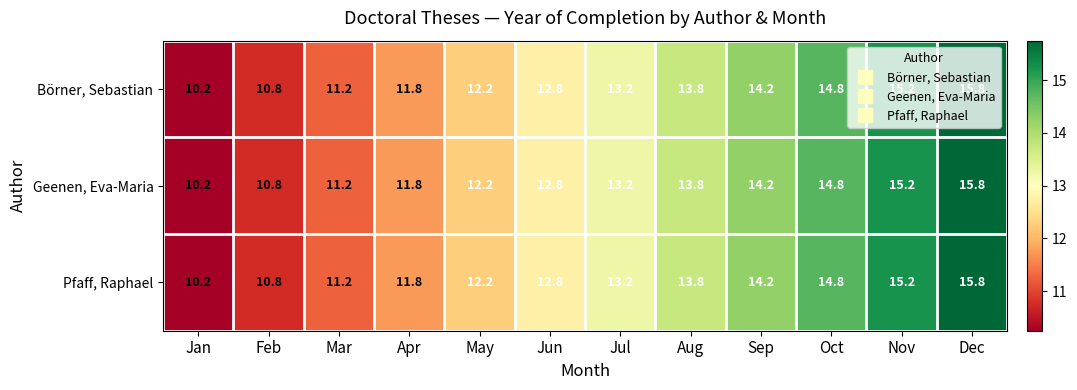

Where does the Pfaff, Raphael series first go above 13?

Jul